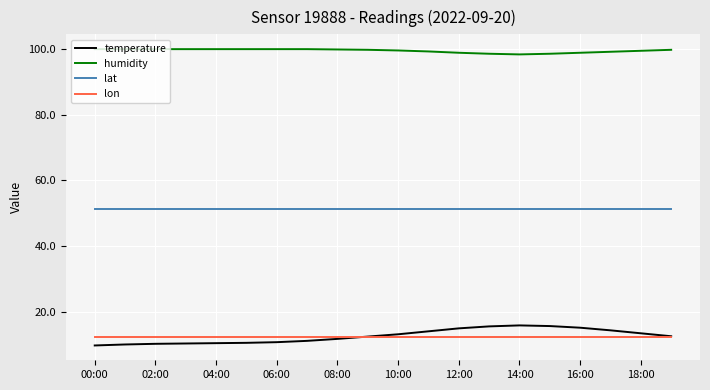

True or false: lat and lon intersect in this chart.

False